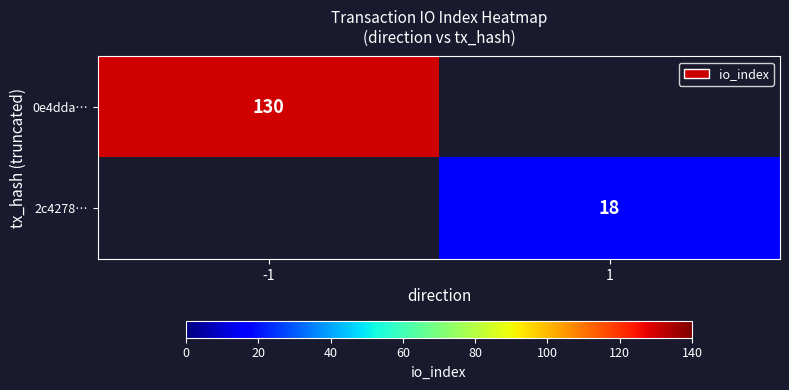

Is it true that 0e4dda… equals 130 at -1?

True